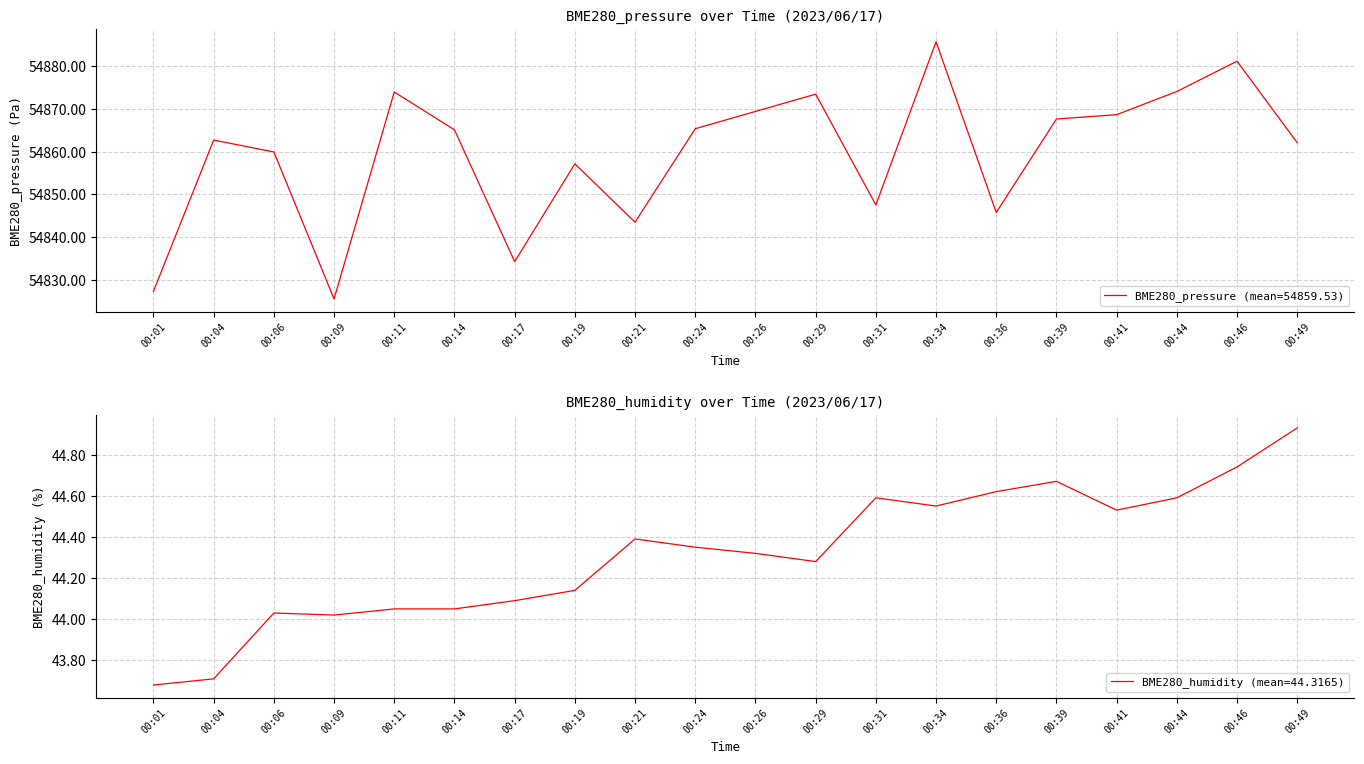

In BME280_pressure, how many points are higher than both neighbors (excluding endpoints)?

6